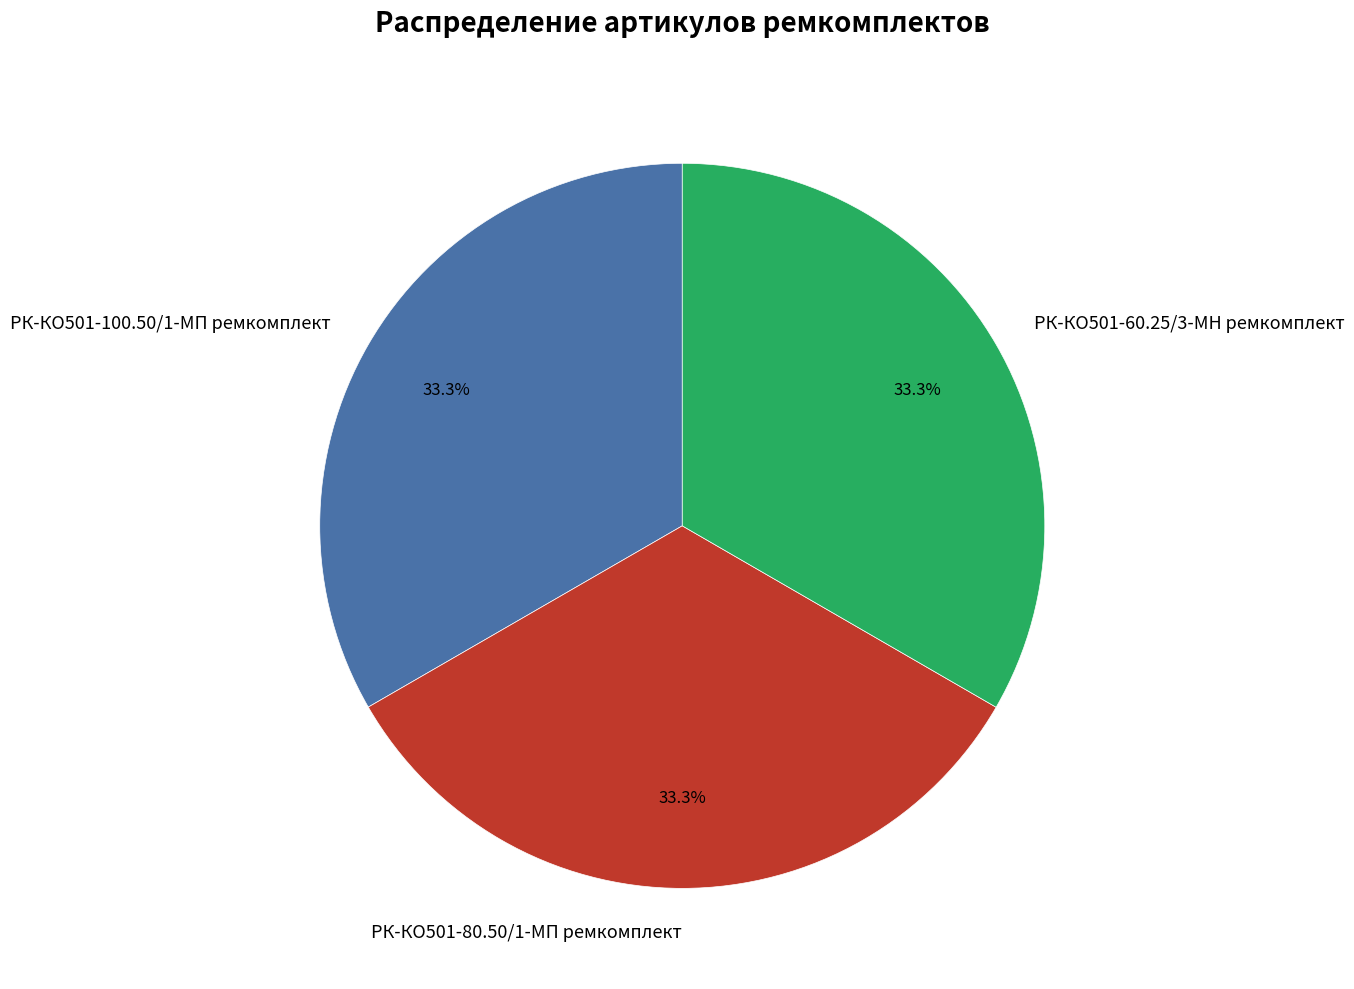

Is it true that РК-КО501-100.50/1-МП ремкомплект is 33% of the pie?

True